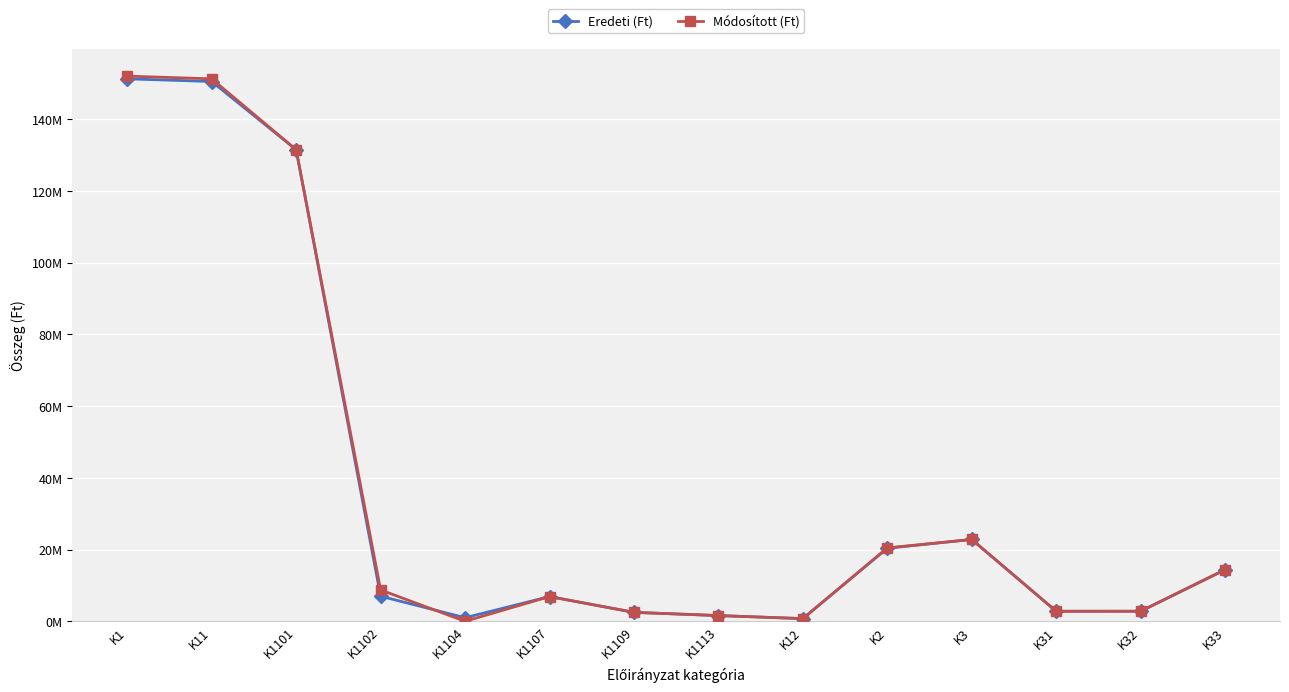

Which has a higher value, K1102 or K31?

K1102